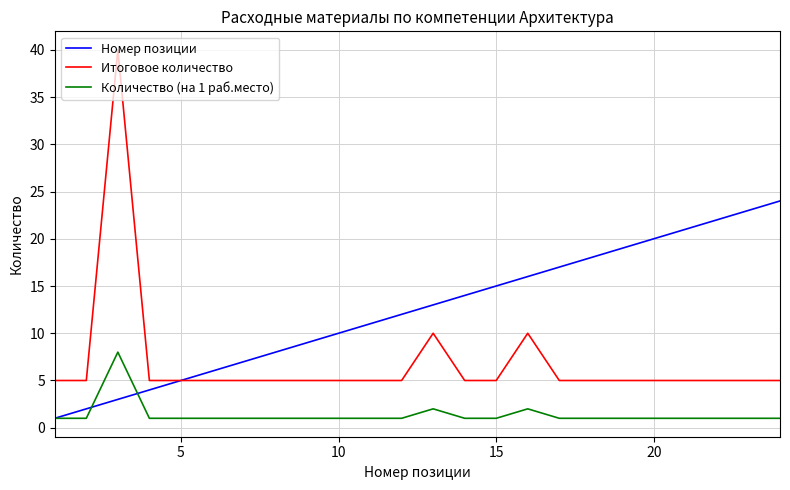

What is the lowest value of the Итоговое количество series?

5